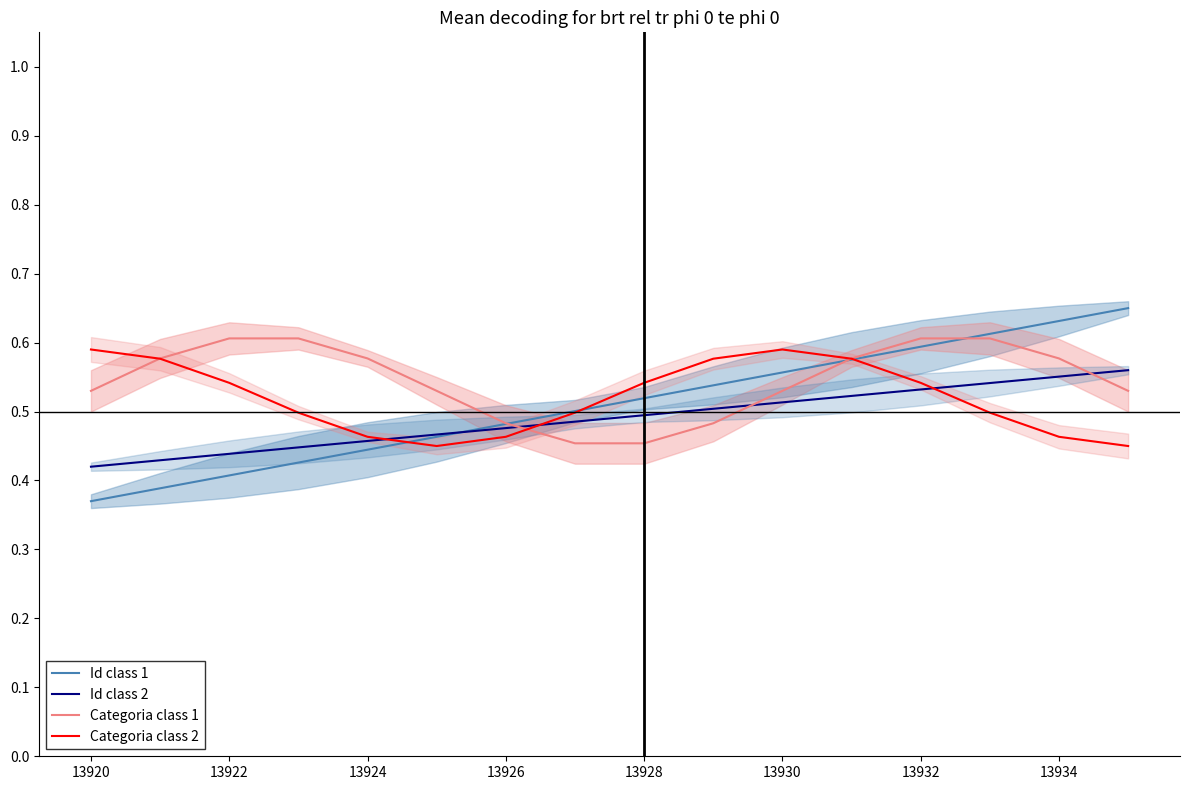

What is the smallest value displayed?

0.4